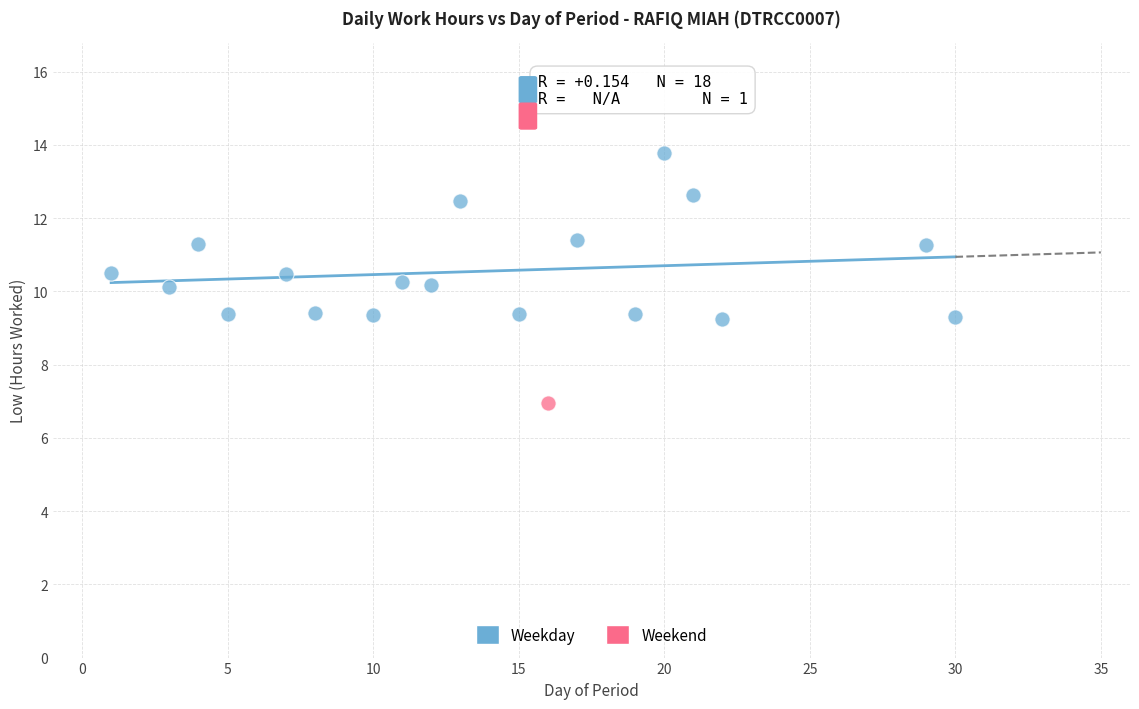

What are all the series names shown in the legend?

Weekday, Weekend